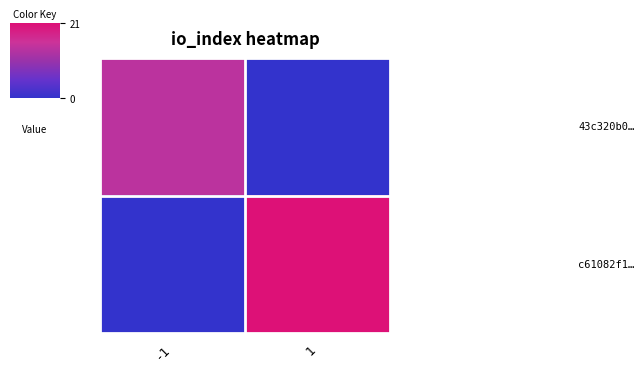

What is the total value across all series at 1?

21